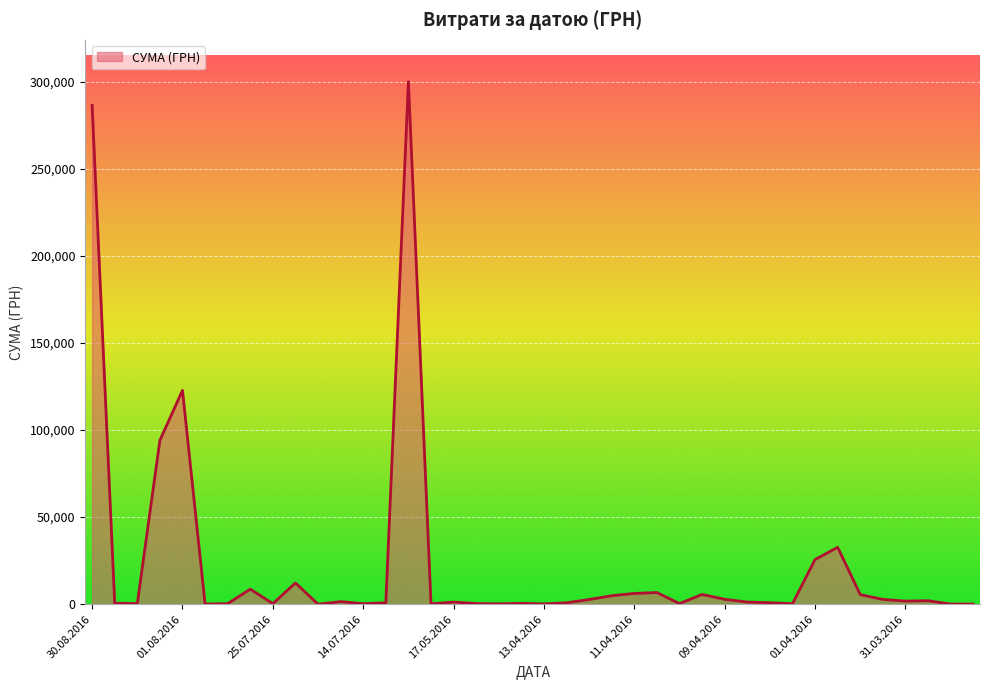

How many values are below 1253?

19